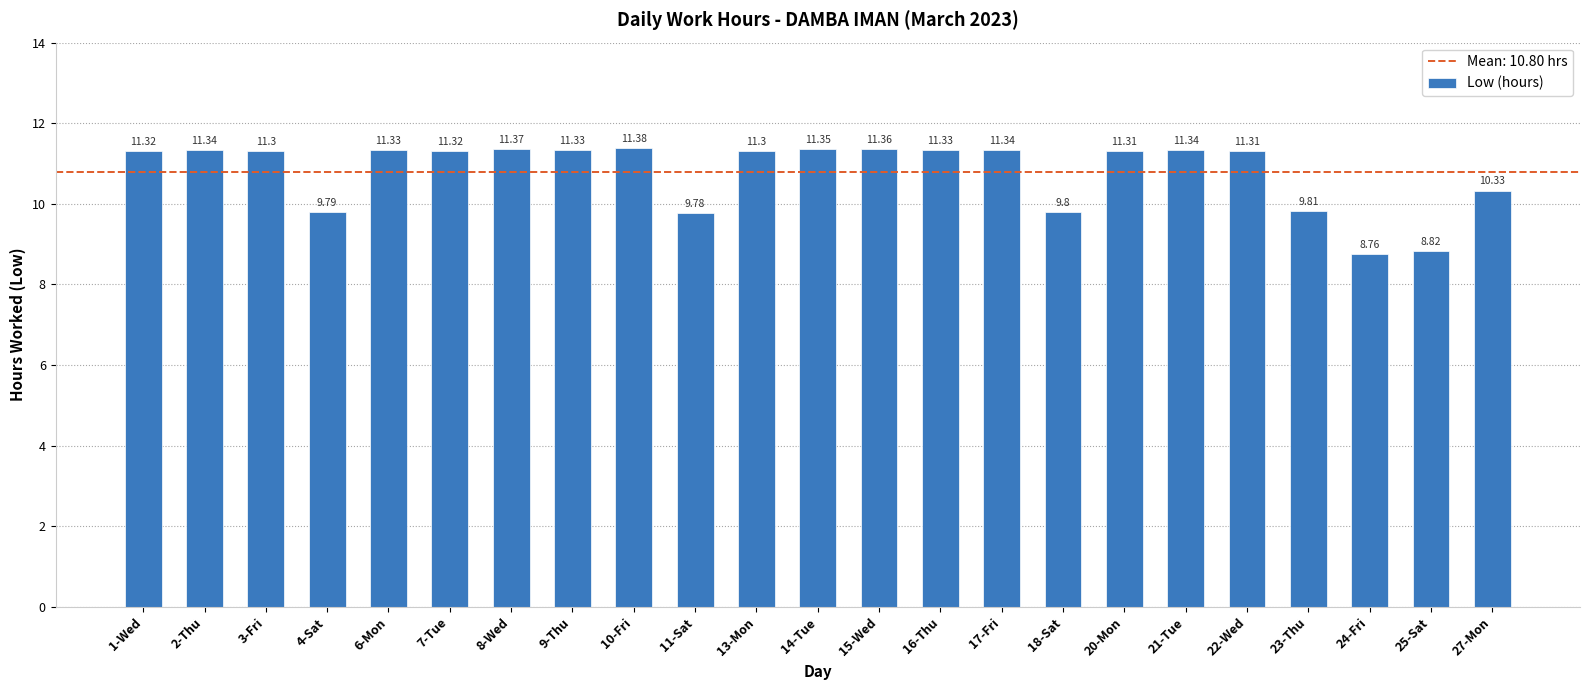

What is the label of the 15th bar from the right?

10-Fri